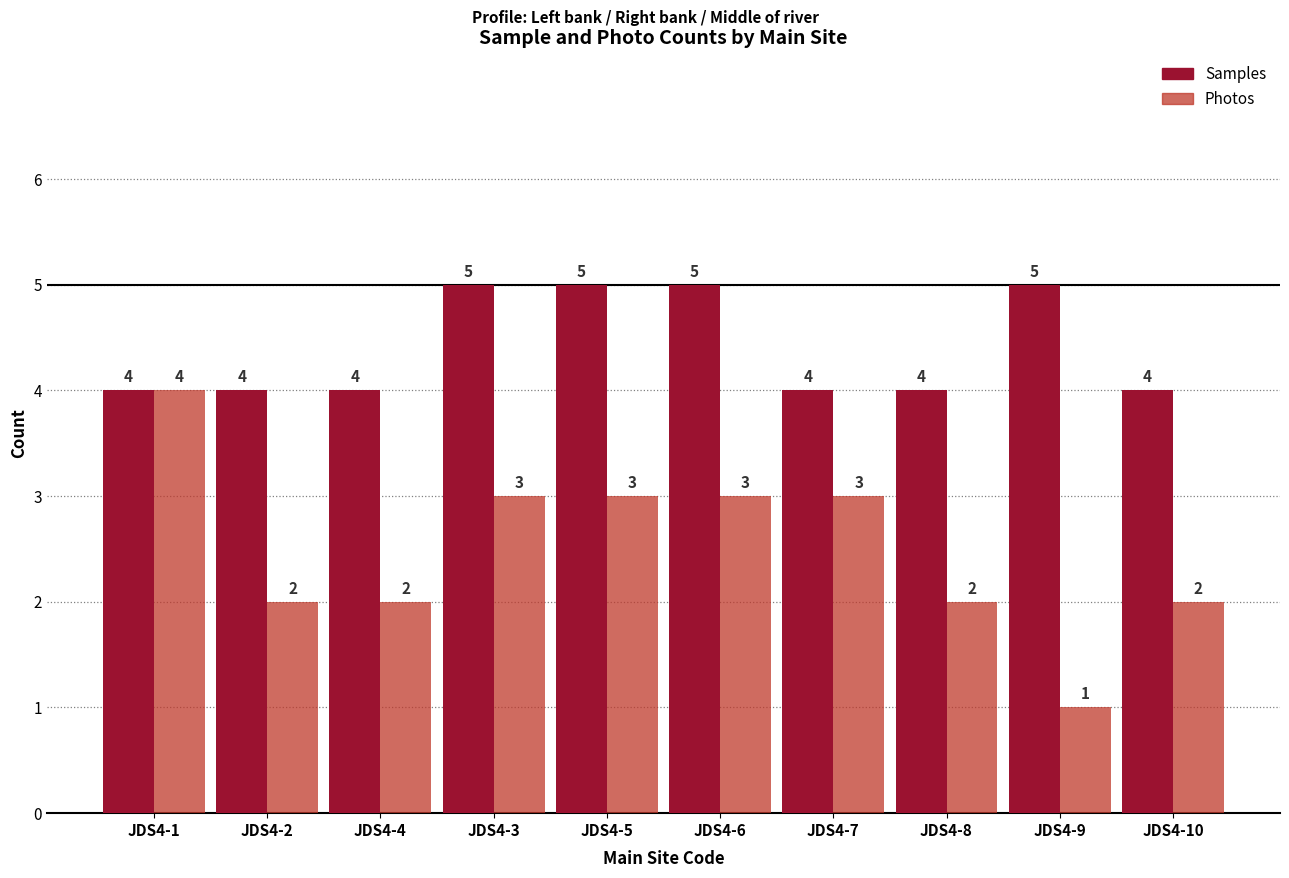

True or false: Samples has a value of 4 at JDS4-10.

True